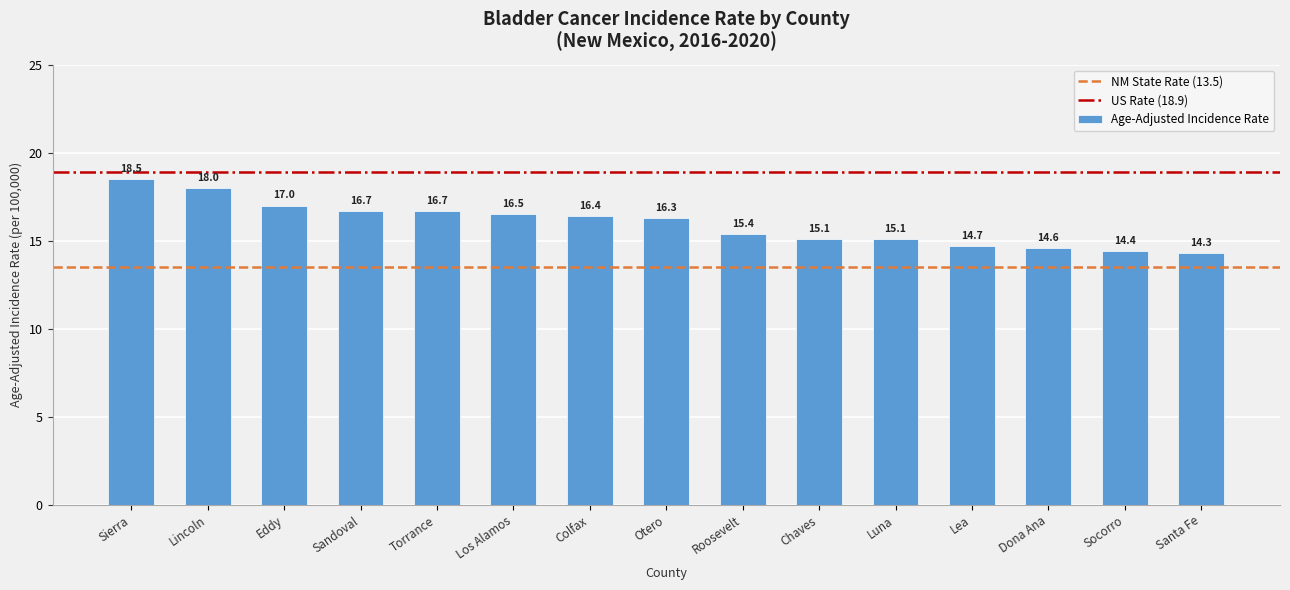

Between Eddy and Dona Ana, which is larger?

Eddy